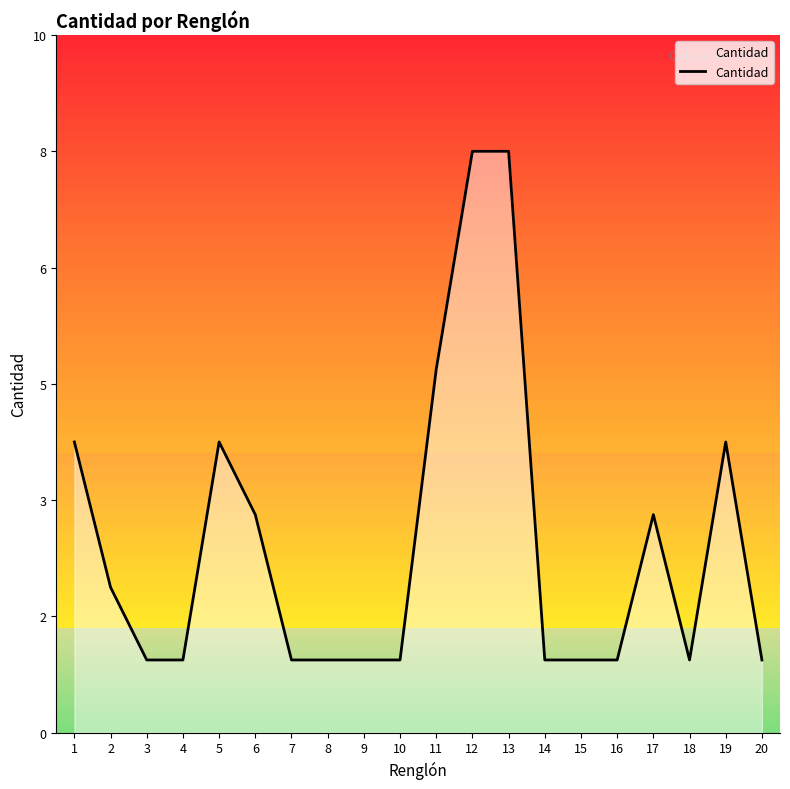

How many values are between 1 and 4?

17